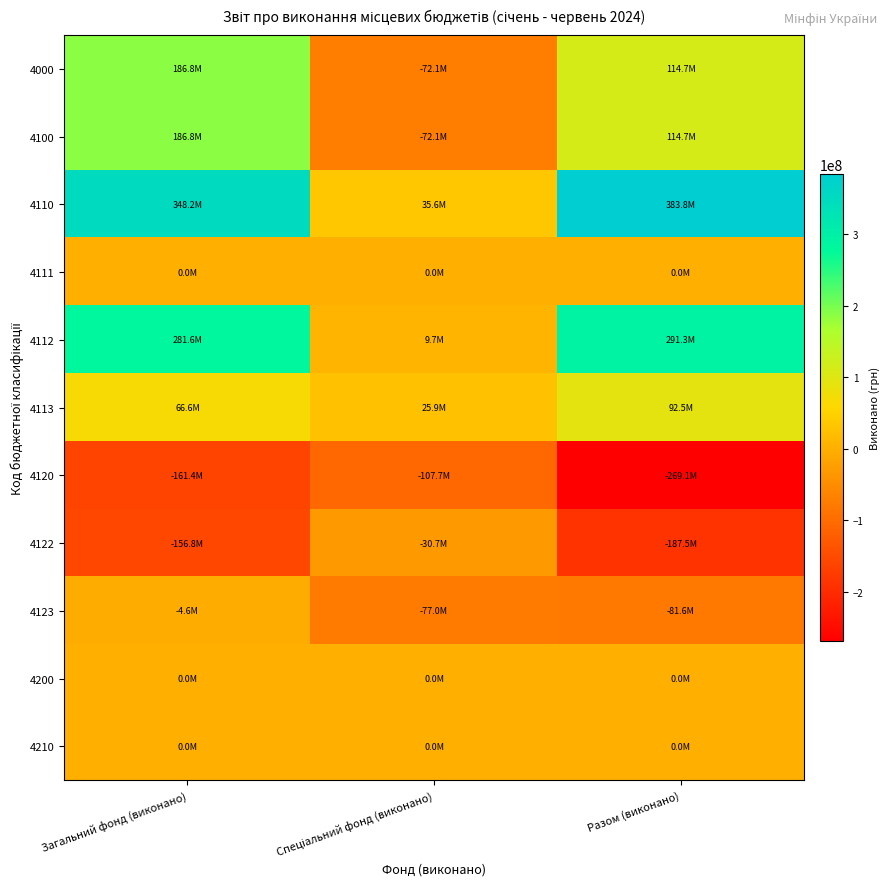

At which category is the sum across all series the highest?

Загальний фонд (виконано)